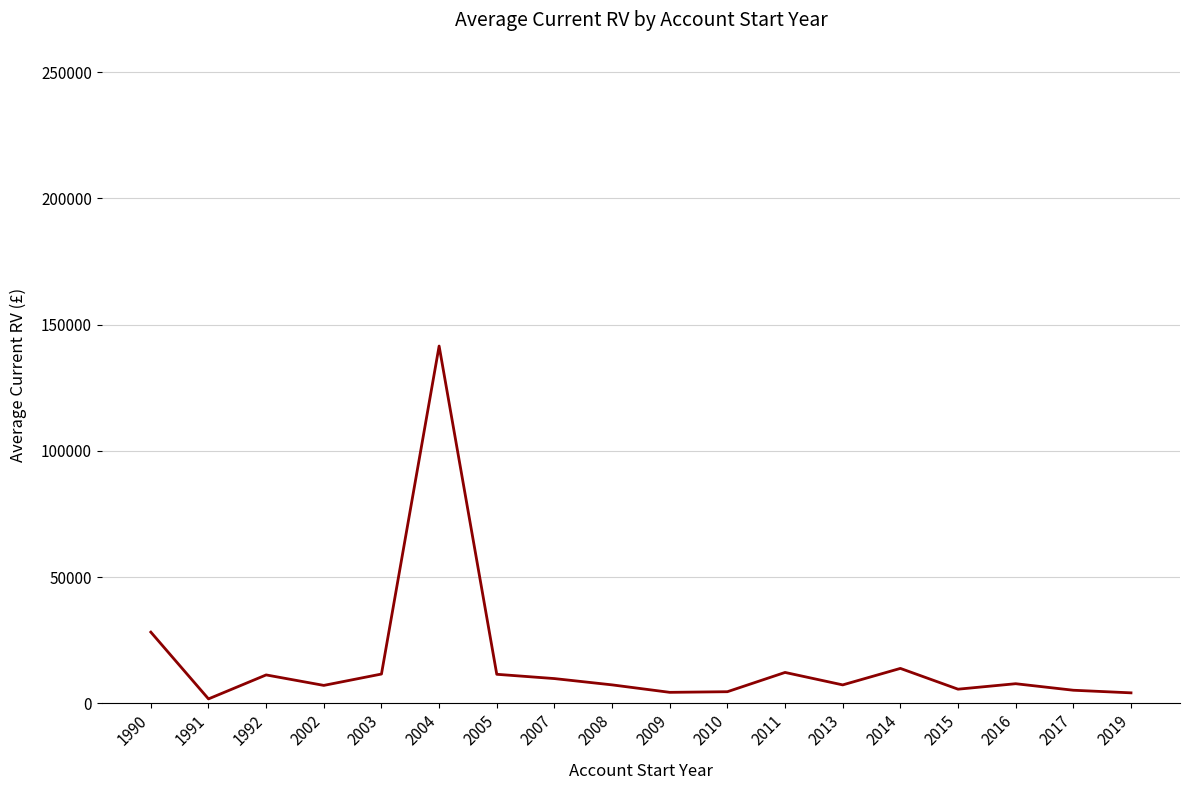

What is the smallest value displayed?

1750.0